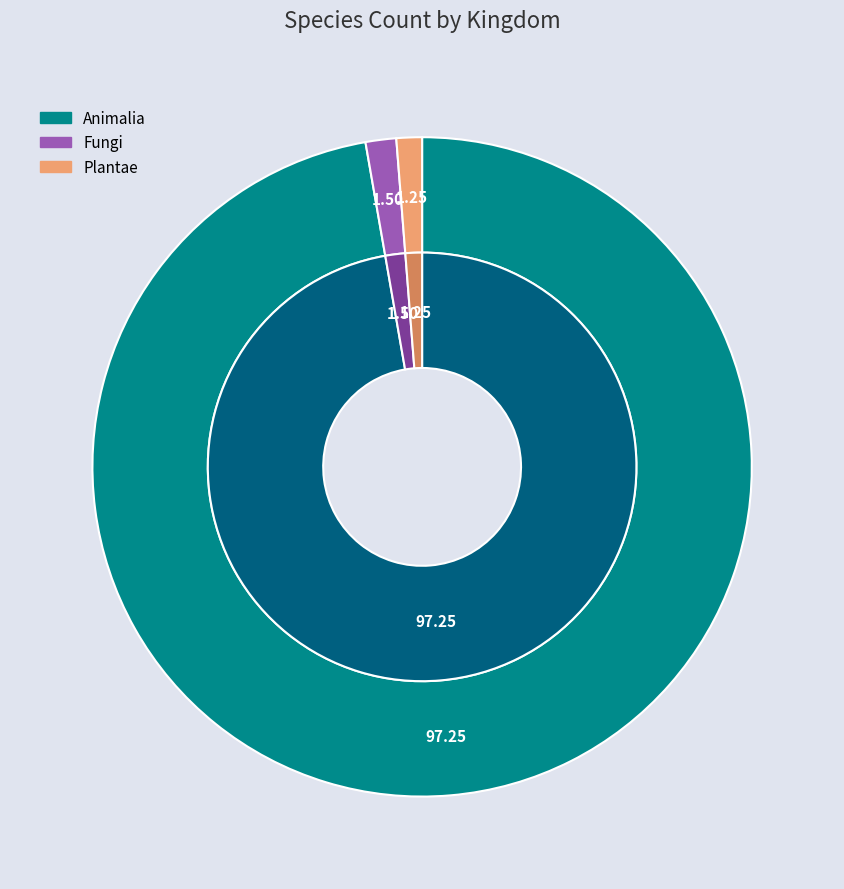

Is there a majority slice in this chart?

Yes